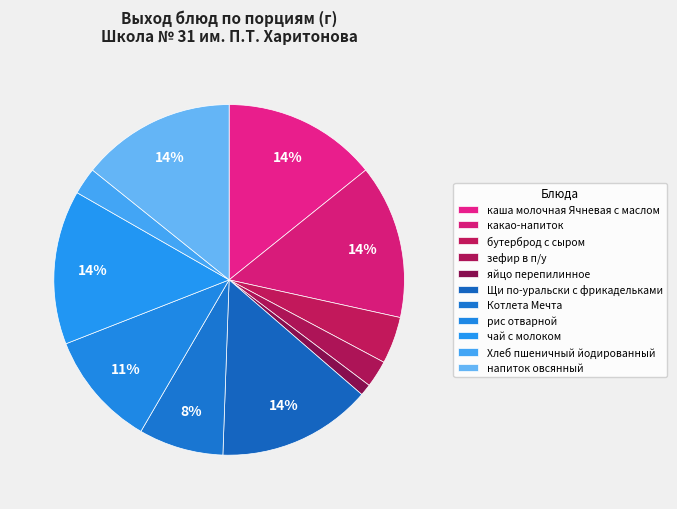

What percentage is the напиток овсянный slice, to the nearest percent?

14%